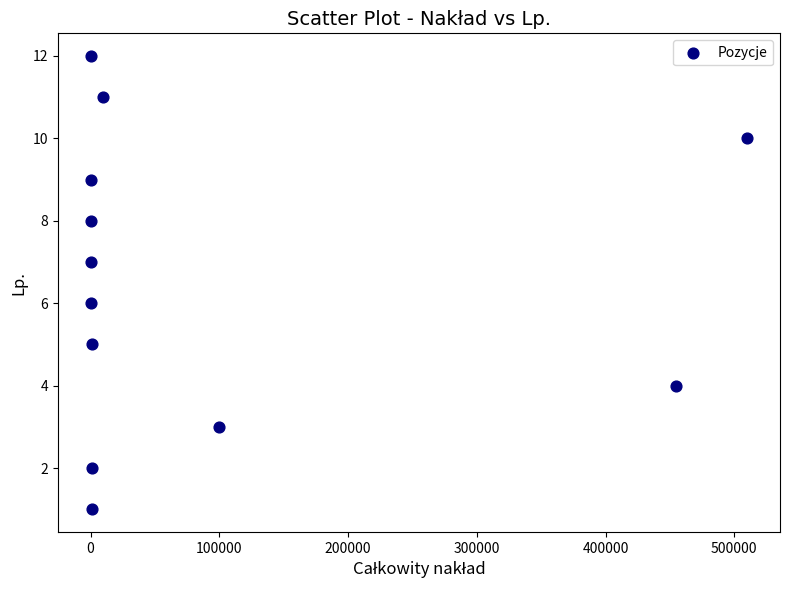

What is the average X value?

89912